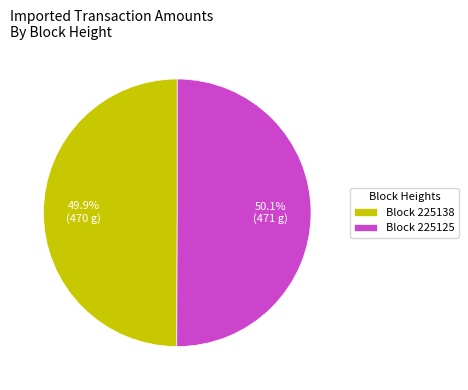

Approximately how many times larger is the value at Block 225138 compared to Block 225125?

1.0